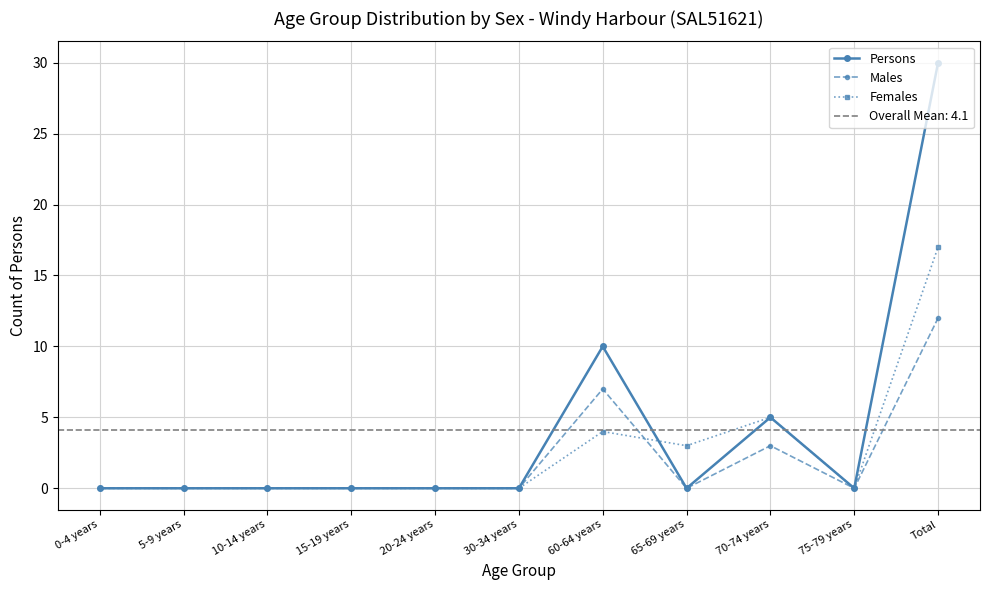

The Persons series shows -12 at 15-19 years. True or false?

False